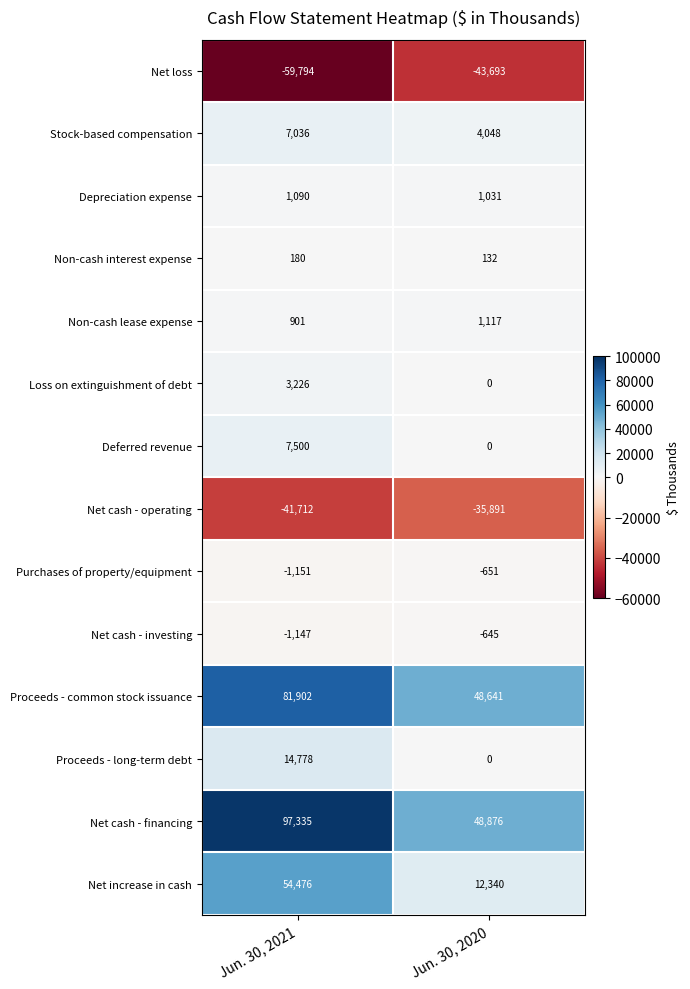

What is the sum of the Net cash - financing values at Jun. 30, 2021 and Jun. 30, 2020?

146211